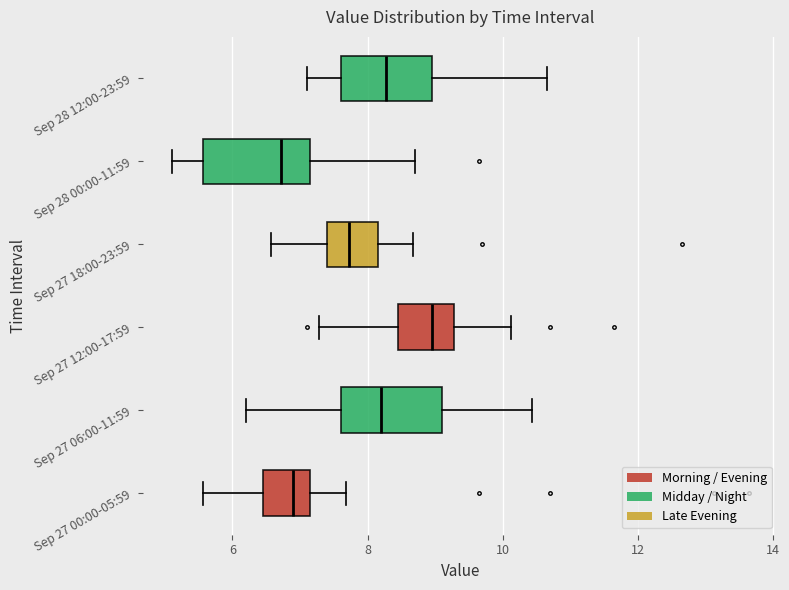

Where does the left whisker of the box for Sep 27 18:00-23:59 end on the x-axis? The values are not printed on the chart, so give them approximately, as read against the axis.

6.6